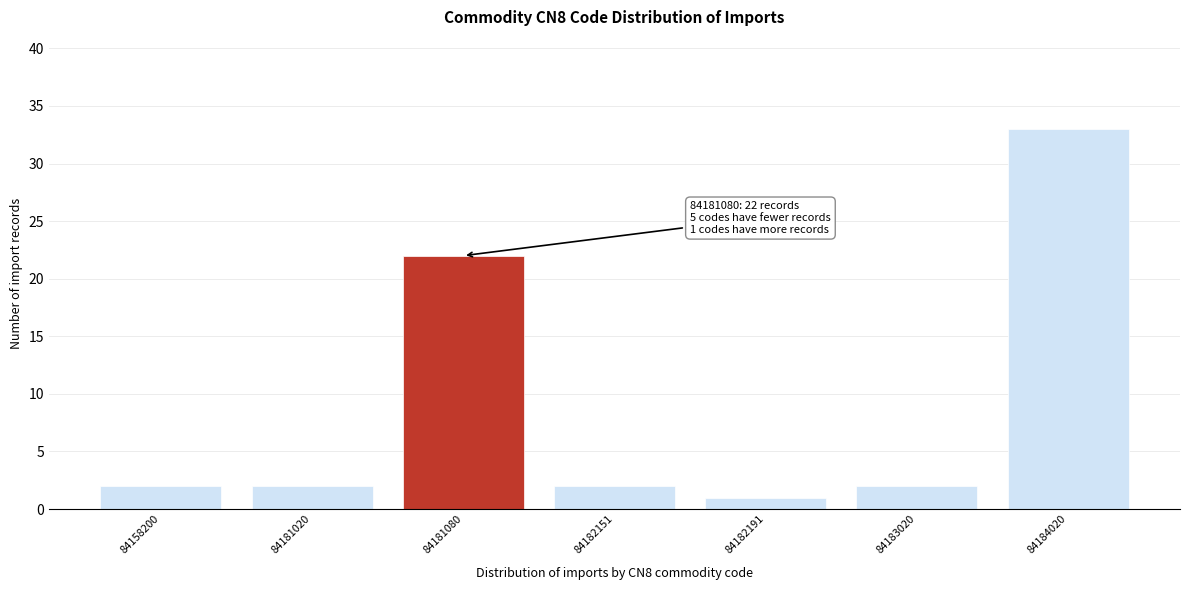

Reading left to right, extract all data points from this chart.

2	2	22	2	1	2	33